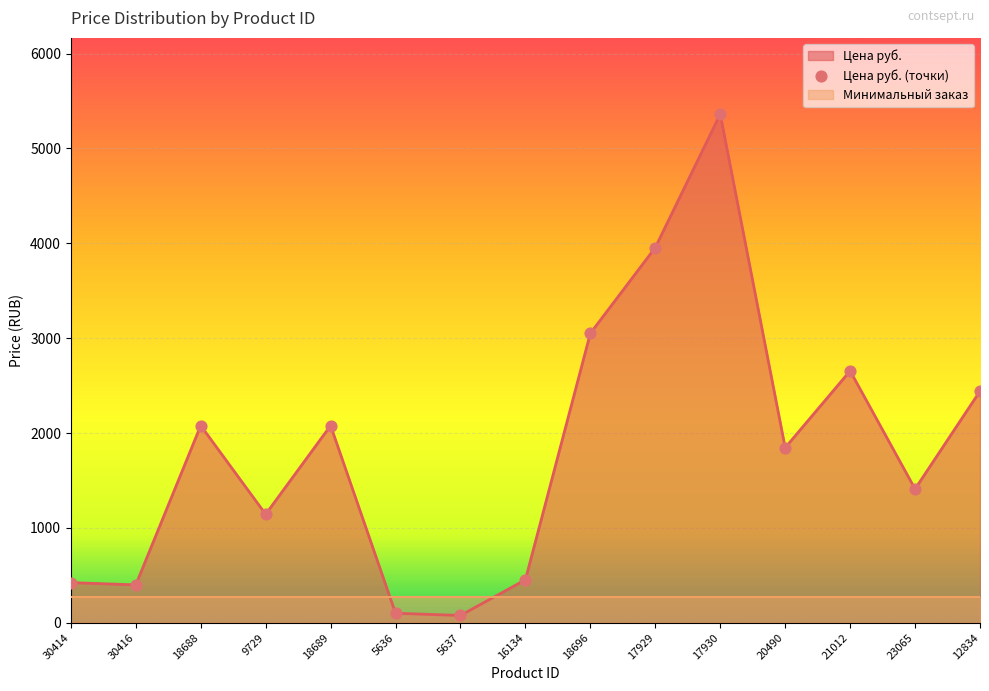

What is the ratio of the value at 18688 to the value at 5637?

27.2